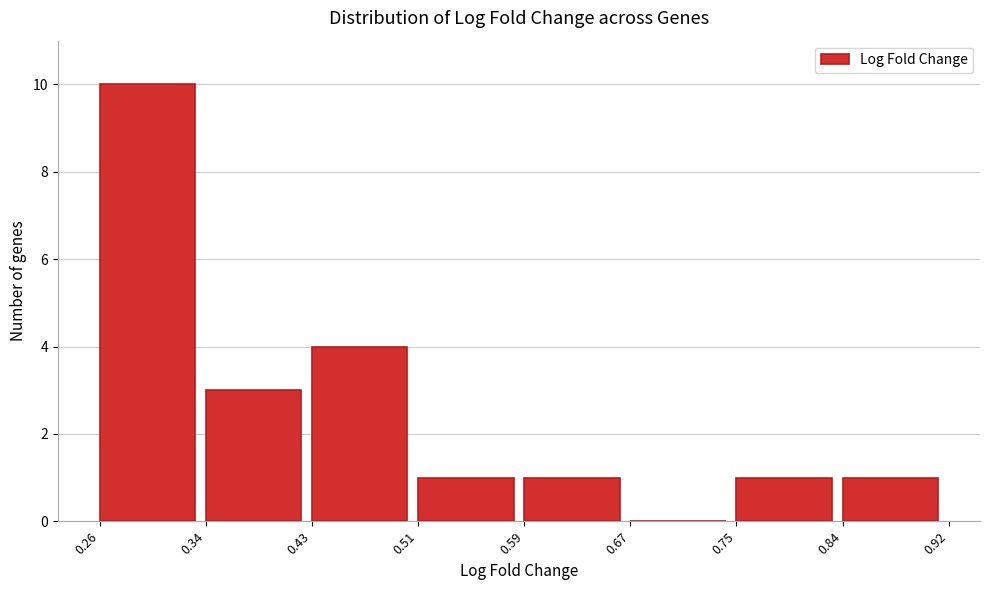

Reading left to right, list every bar in this chart as the range it spans on the x-axis followed by its height. The values are not printed on the chart, so give them approximately, as read against the axis.

0.26 to 0.34: 10
0.34 to 0.43: 3
0.43 to 0.51: 4
0.51 to 0.59: 1
0.59 to 0.67: 1
0.67 to 0.75: 0
0.75 to 0.84: 1
0.84 to 0.92: 1